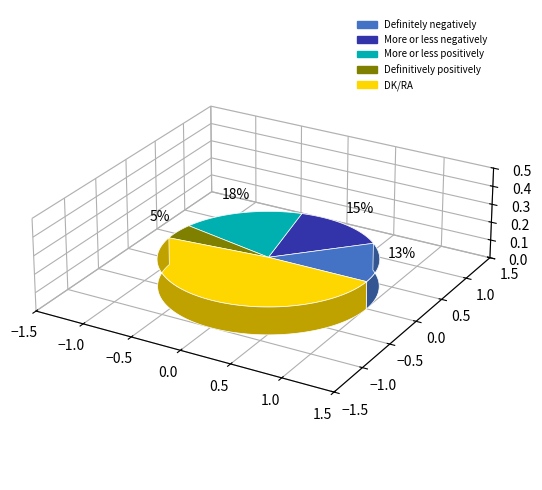

Is More or less negatively the majority of the pie?

No